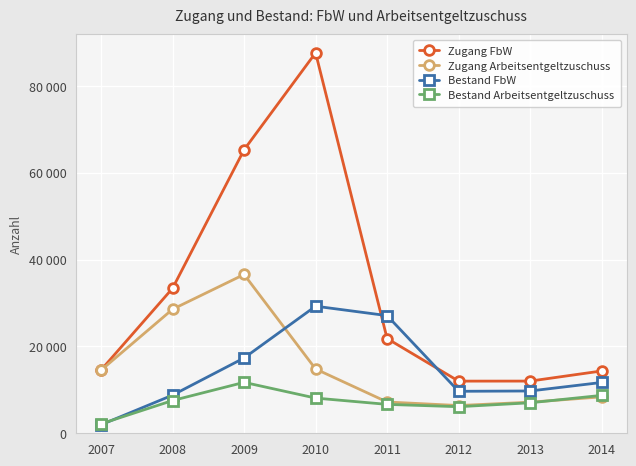

True or false: Bestand Arbeitsentgeltzuschuss and Zugang FbW cross at least once.

False